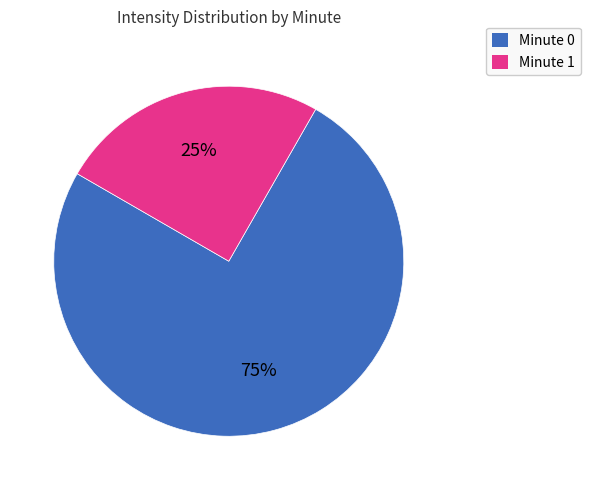

To the nearest percent, what is the average slice percentage?

50%